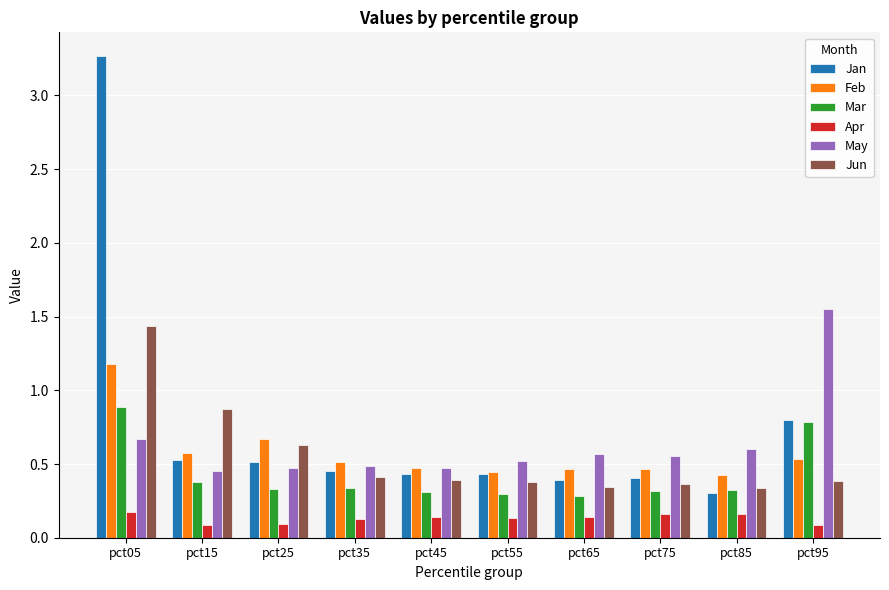

Count the number of categories in the chart.

10